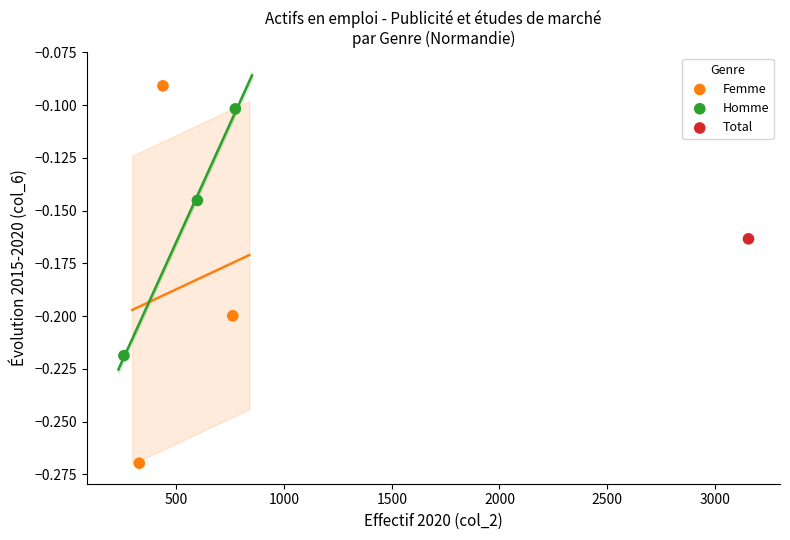

What are all the series names shown in the legend?

Femme, Homme, Total